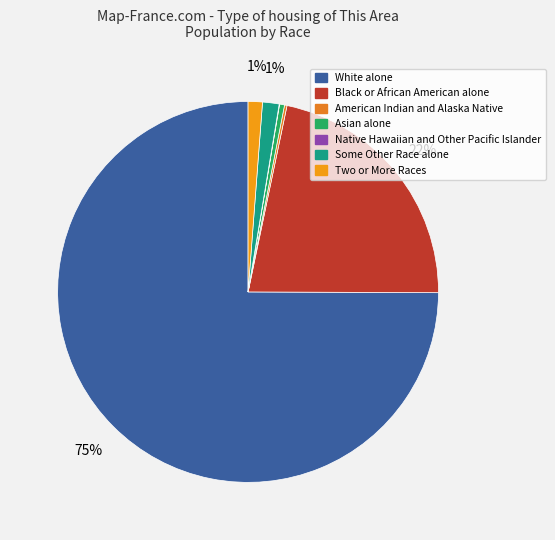

To the nearest percent, what is the difference between the White alone and American Indian and Alaska Native slice percentages?

75%